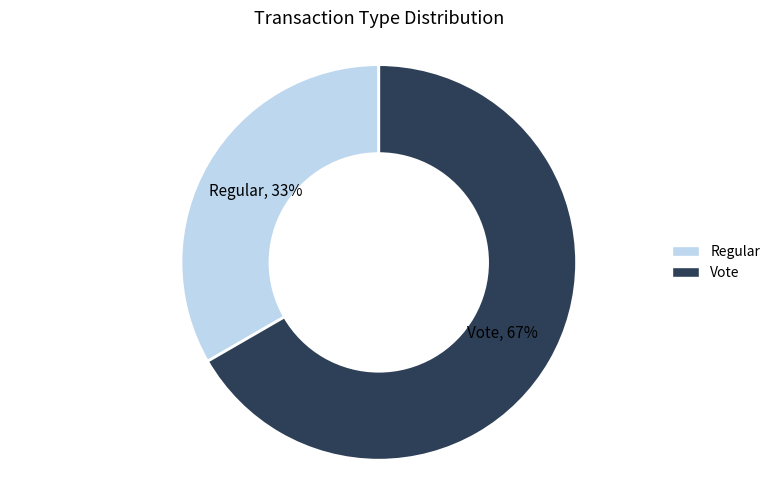

Which category accounts for the majority?

Vote